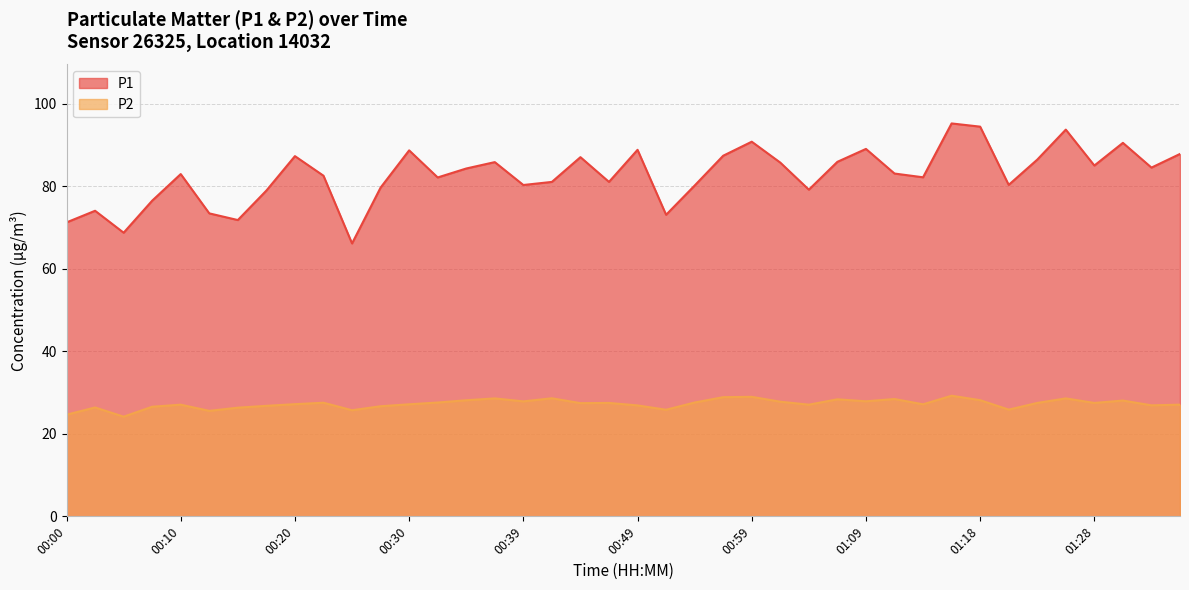

What is the value of the P2 point at the 10th from the left?

27.6